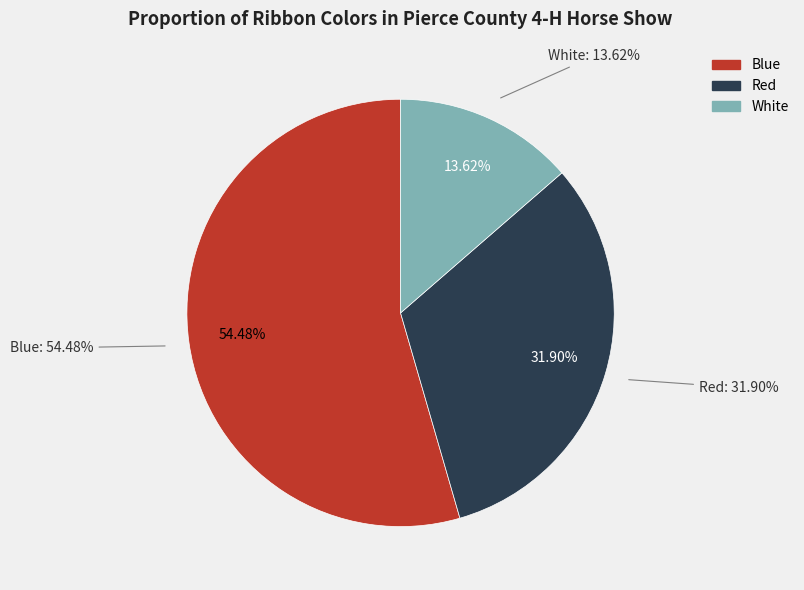

The Blue slice represents 67% of the pie. True or false?

False